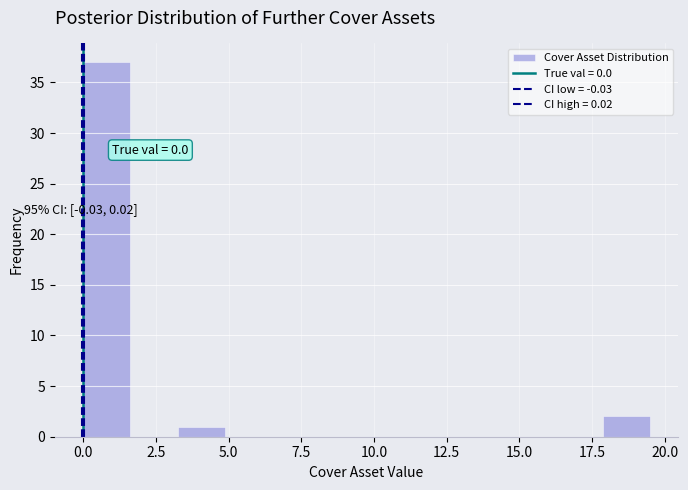

Read against the x-axis, roughly where is the centre of the tallest bar?

1.0